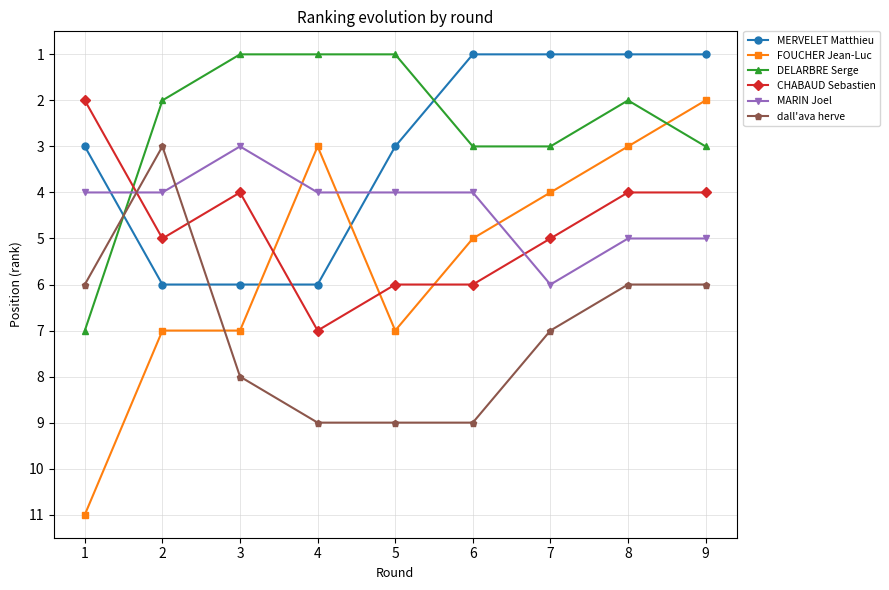

What is the average value of the CHABAUD Sebastien series?

5